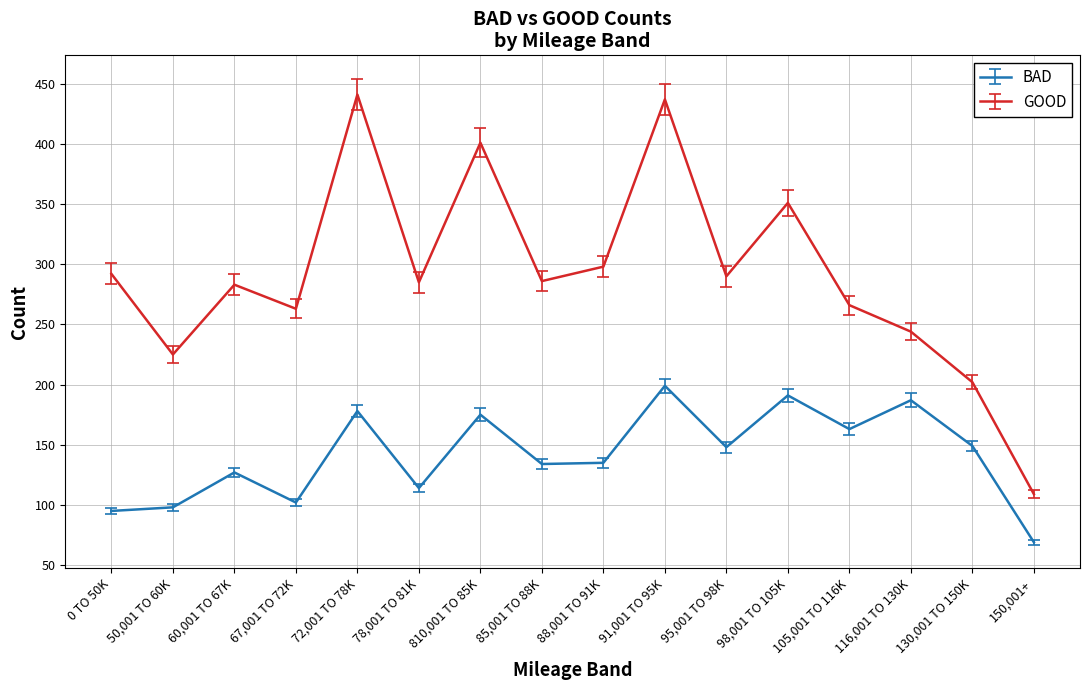

The value of GOOD at 78,001 TO 81K is 400.2. True or false?

False